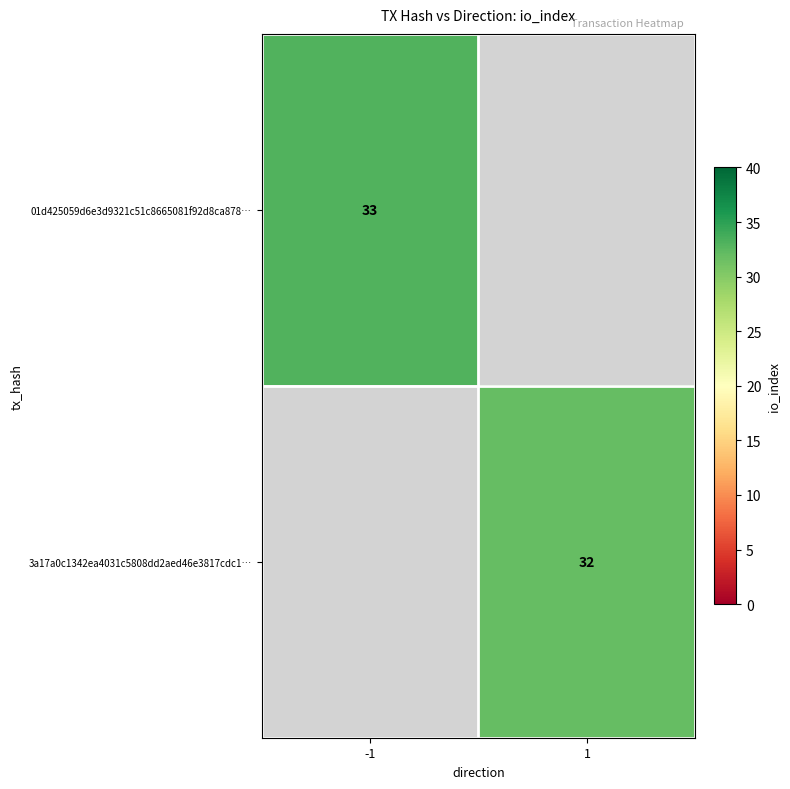

Is it true that 01d425059d6e3d9321c51c8665081f92d8ca878… equals 47 at -1?

False